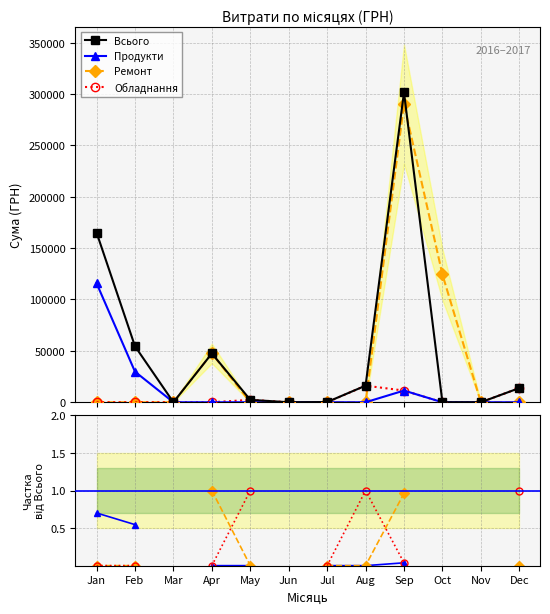

How many lines are shown in the chart?

4